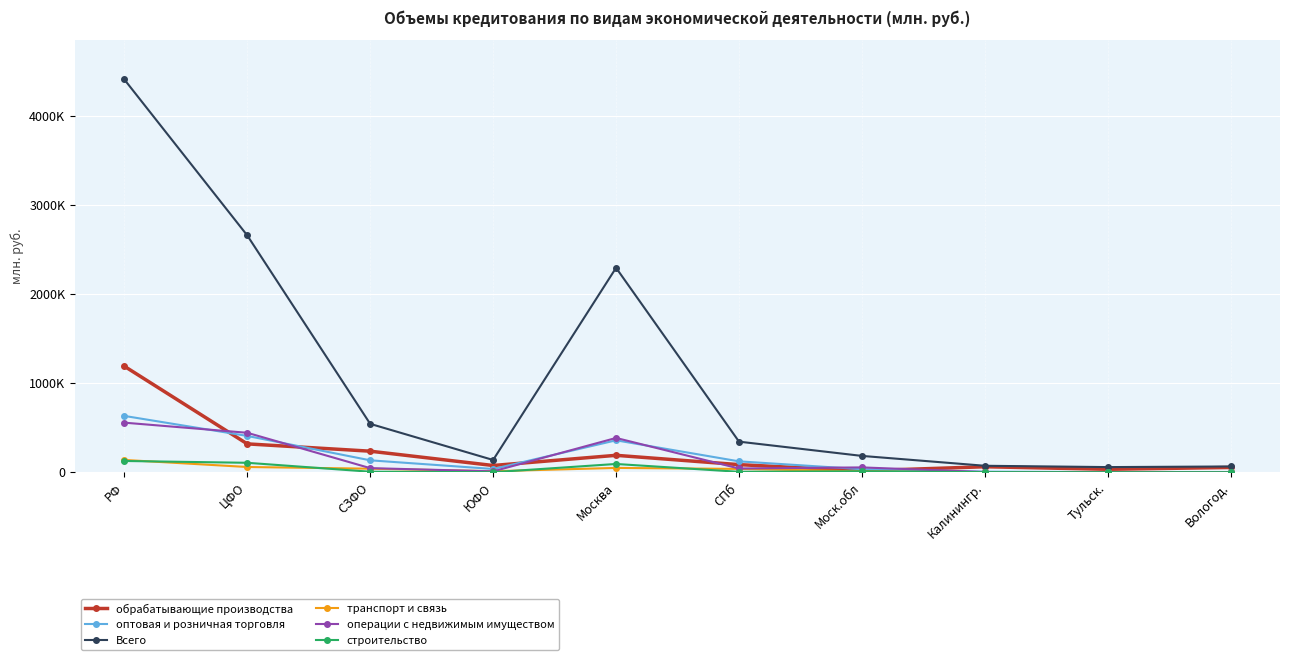

True or false: оптовая и розничная торговля has more than 0 interior local peaks.

True